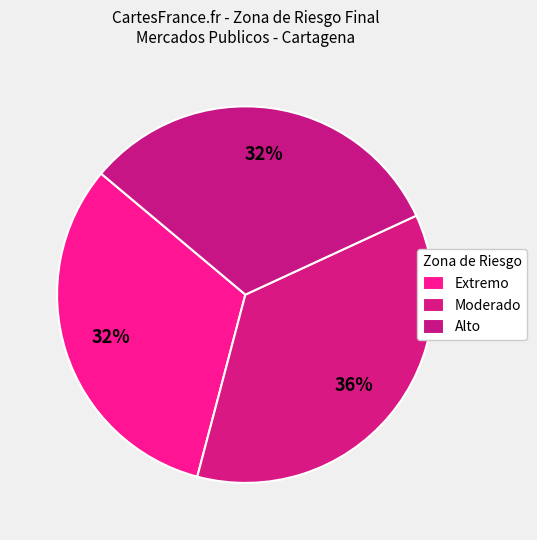

Count the number of slices in the pie.

3